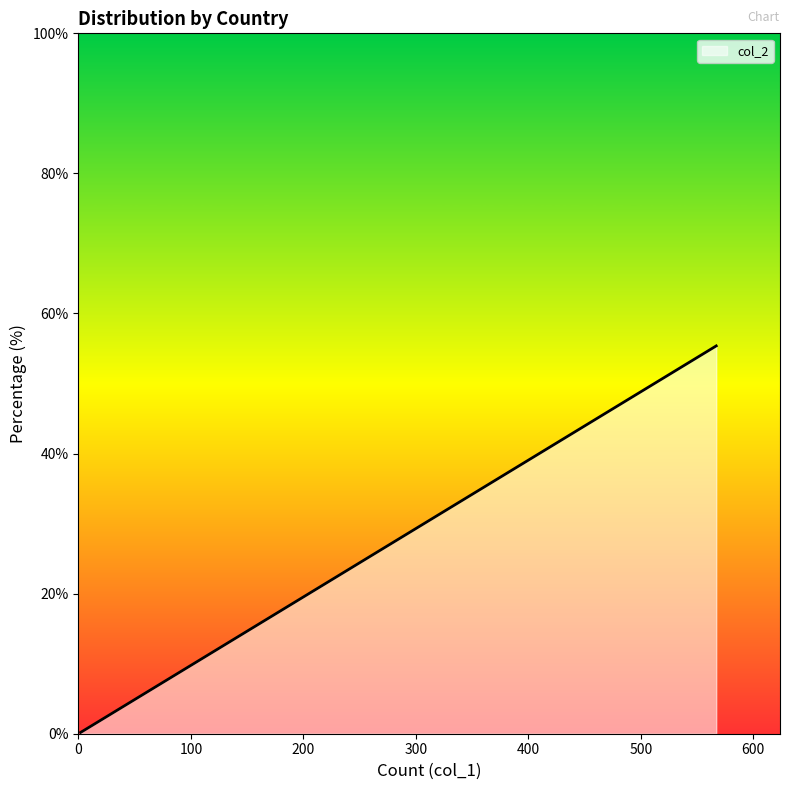

What is the maximum value shown in the chart?

55.4